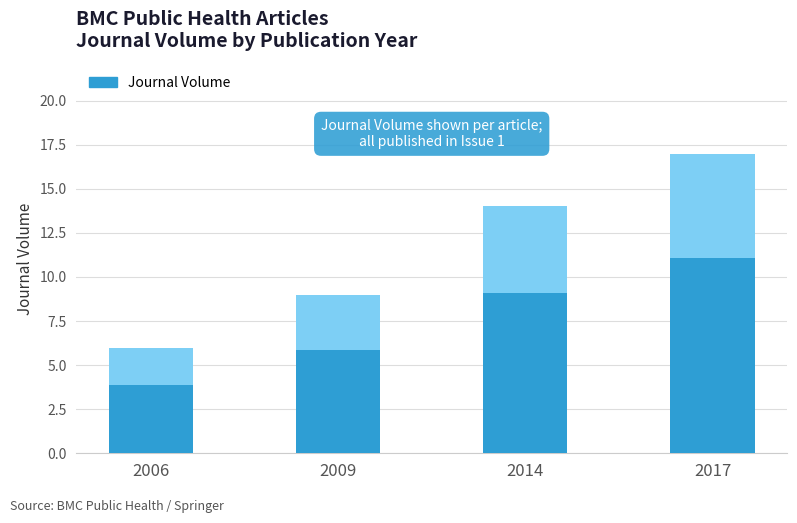

At which category does the chart reach its peak across all series?

2017